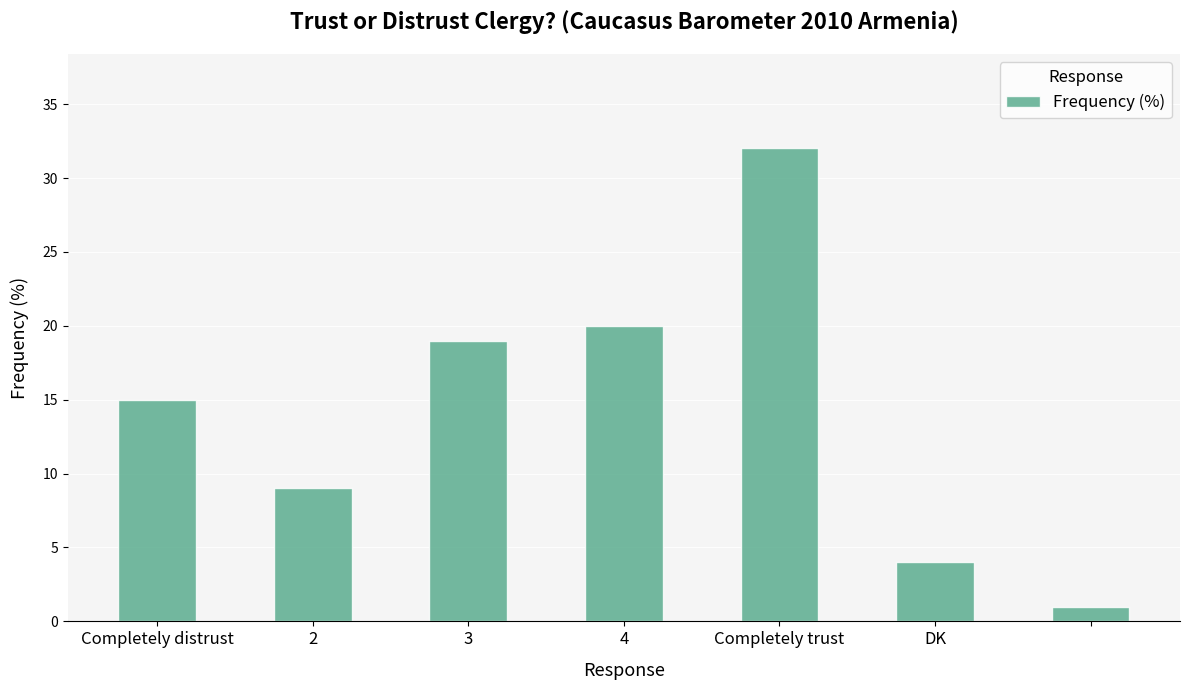

What is the value of the 3rd bar from the left?

19